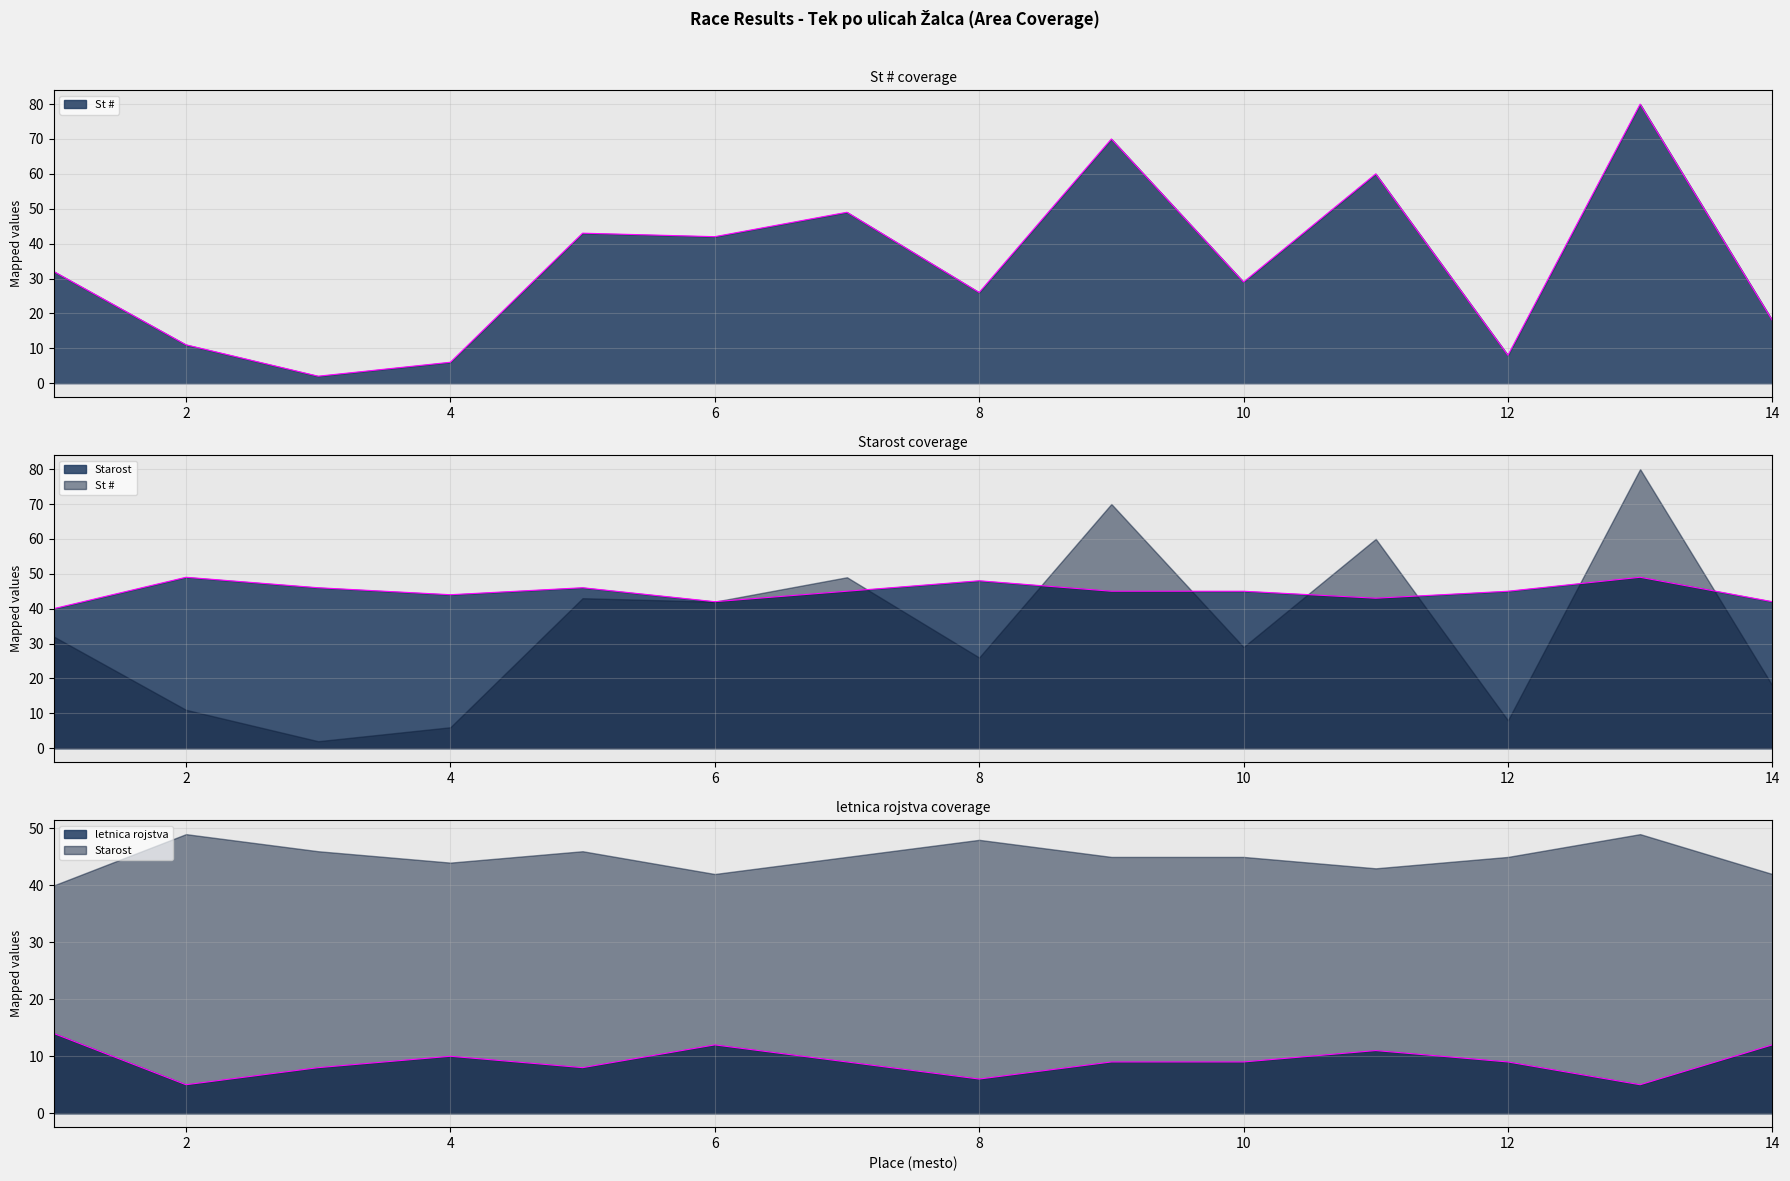

What is the average value of the Starost series?

45